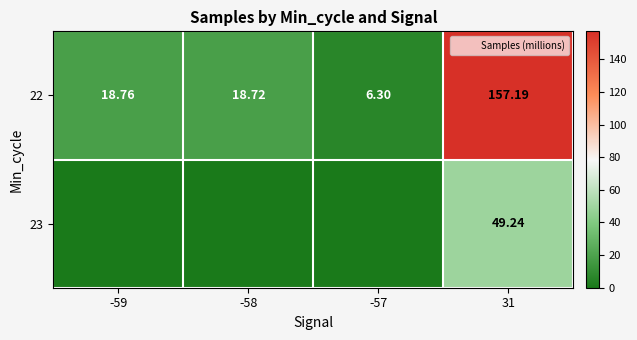

What is the total value across all series at -58?

18.7